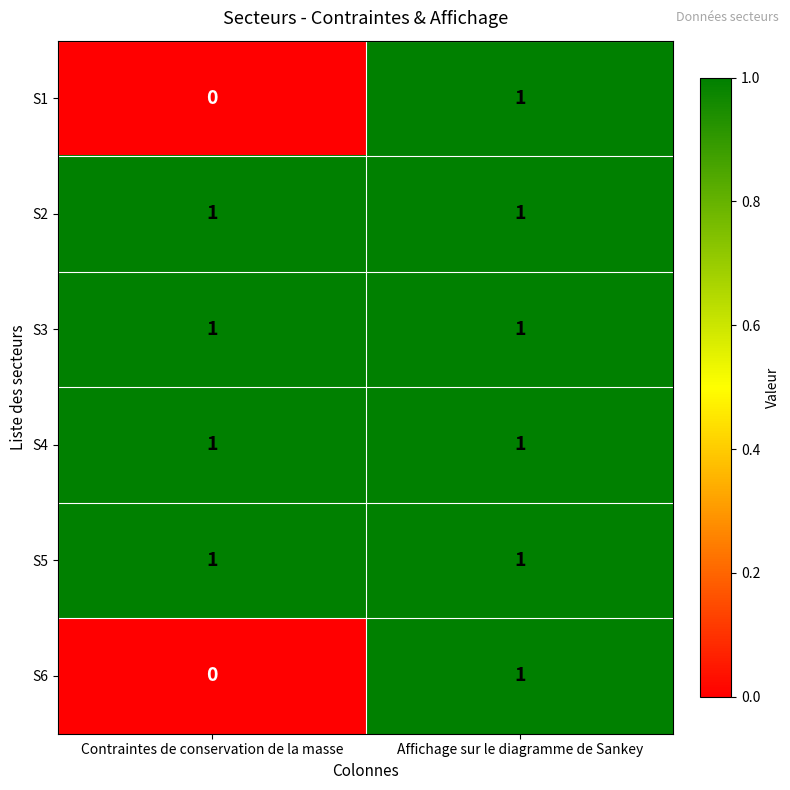

At which label does S6 reach its peak?

Affichage sur le diagramme de Sankey